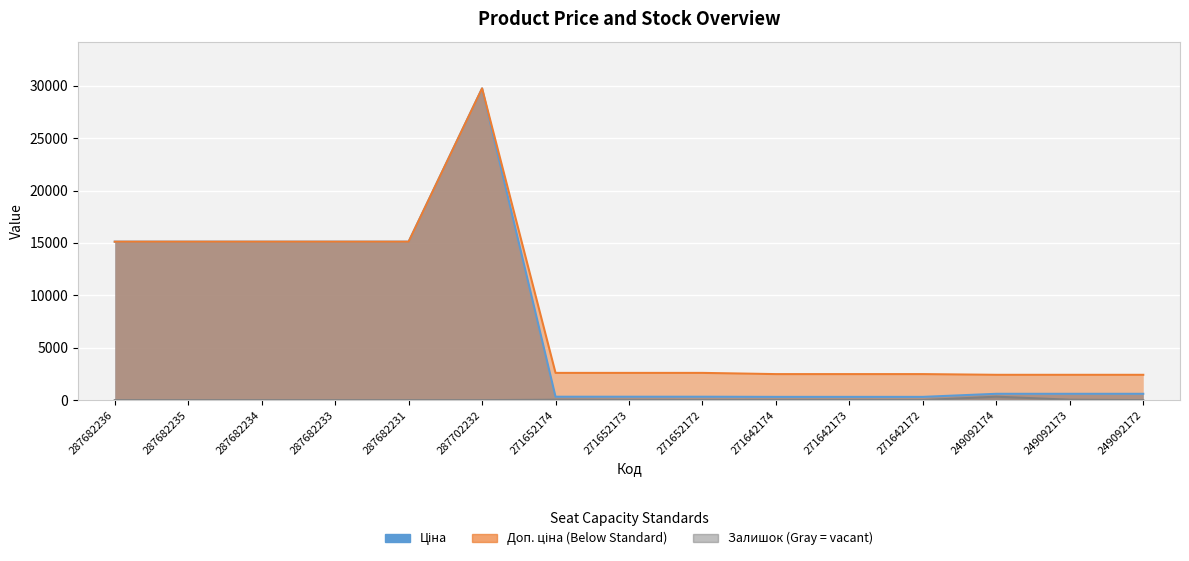

What is the label of the 4th point from the right?

271642172